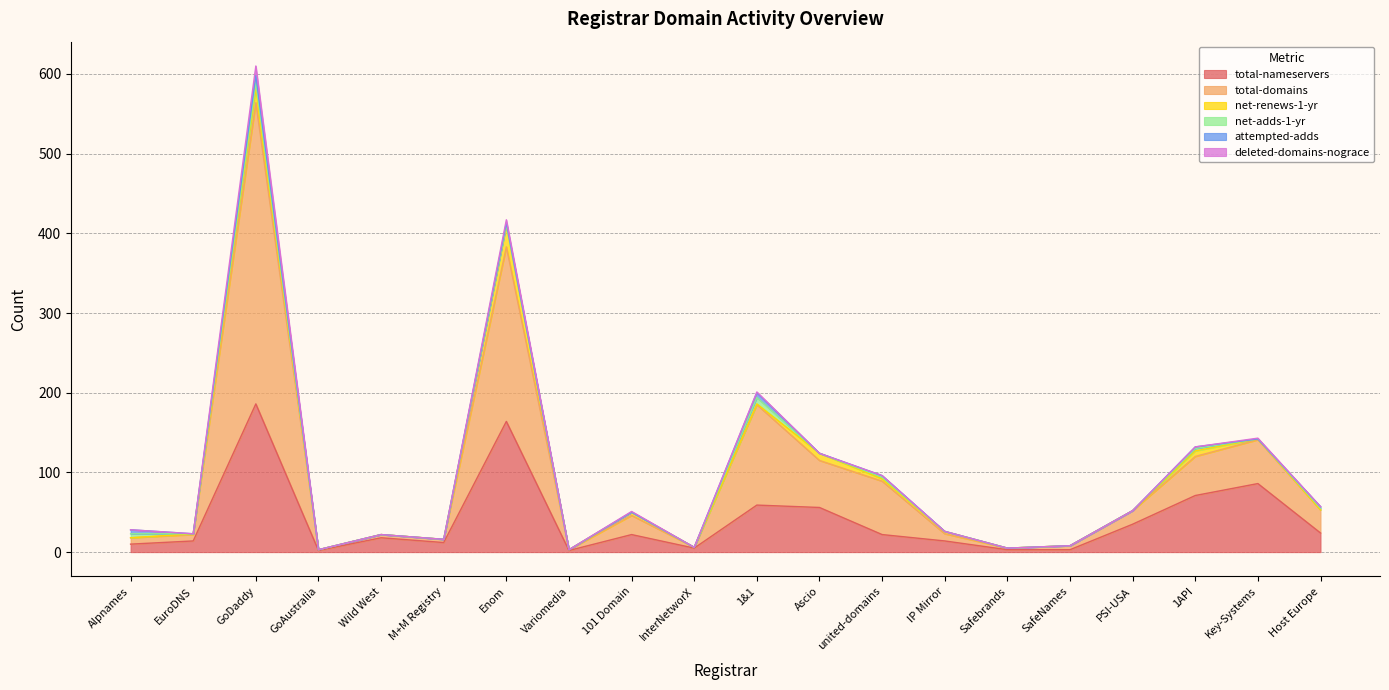

Where is deleted-domains-nograce nearest to the value 6?

Enom